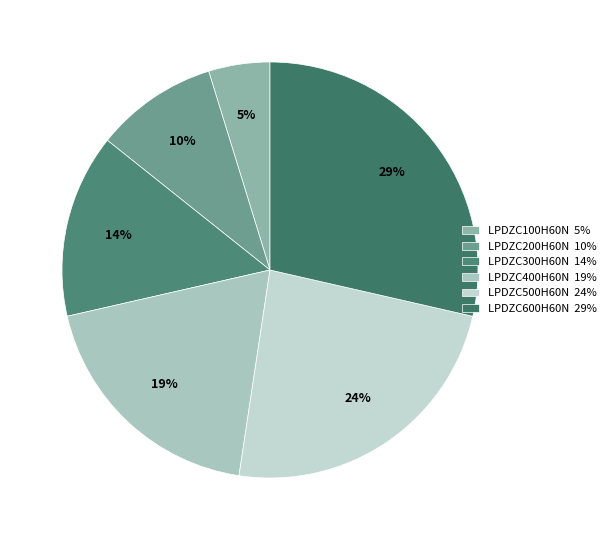

Which category has the biggest portion of the pie?

LPDZC600H60N